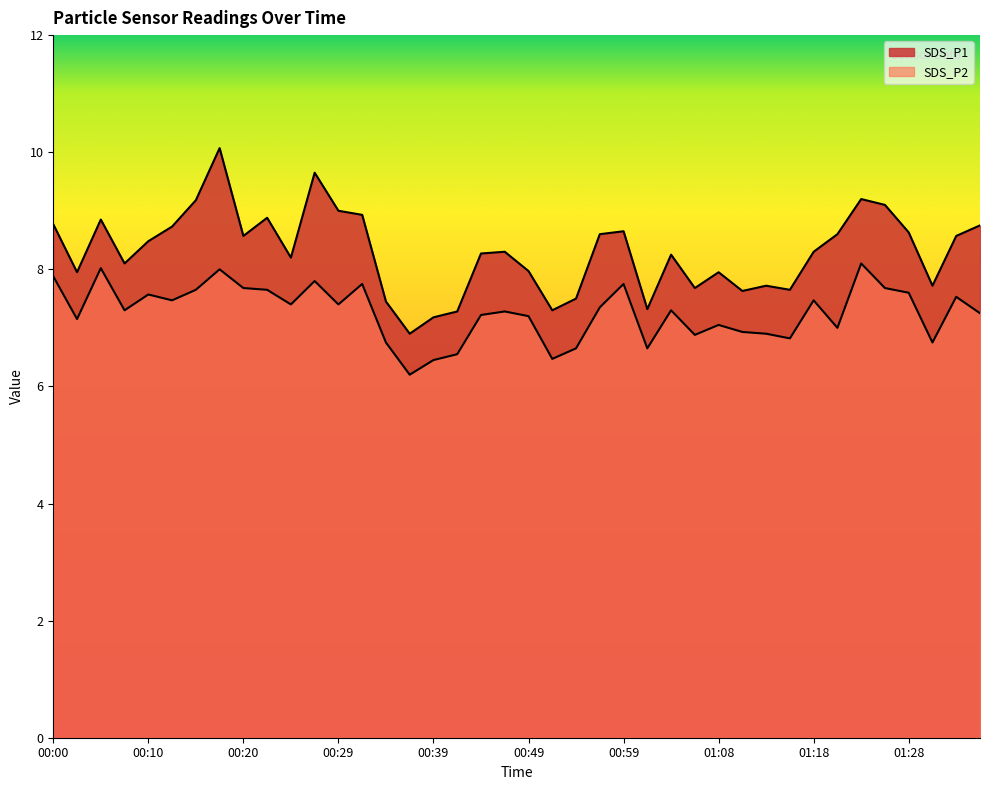

Between 01:28 and 00:56, which is larger?

01:28